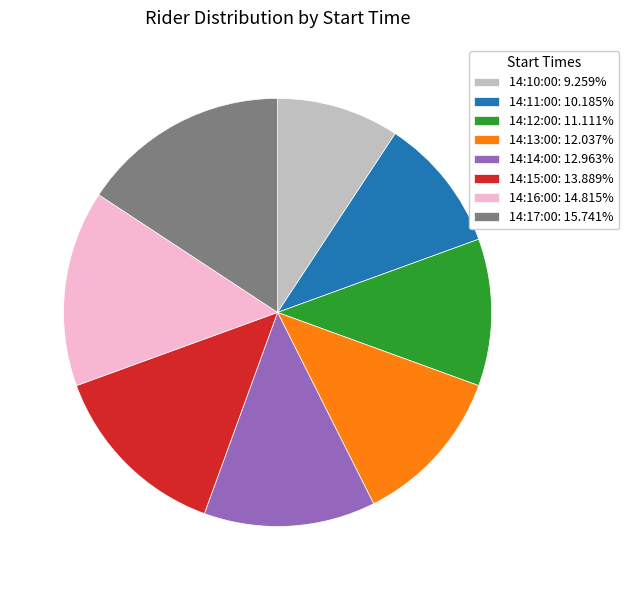

Combined, do 14:12:00: 11.111% and 14:13:00: 12.037% account for over 50%?

No